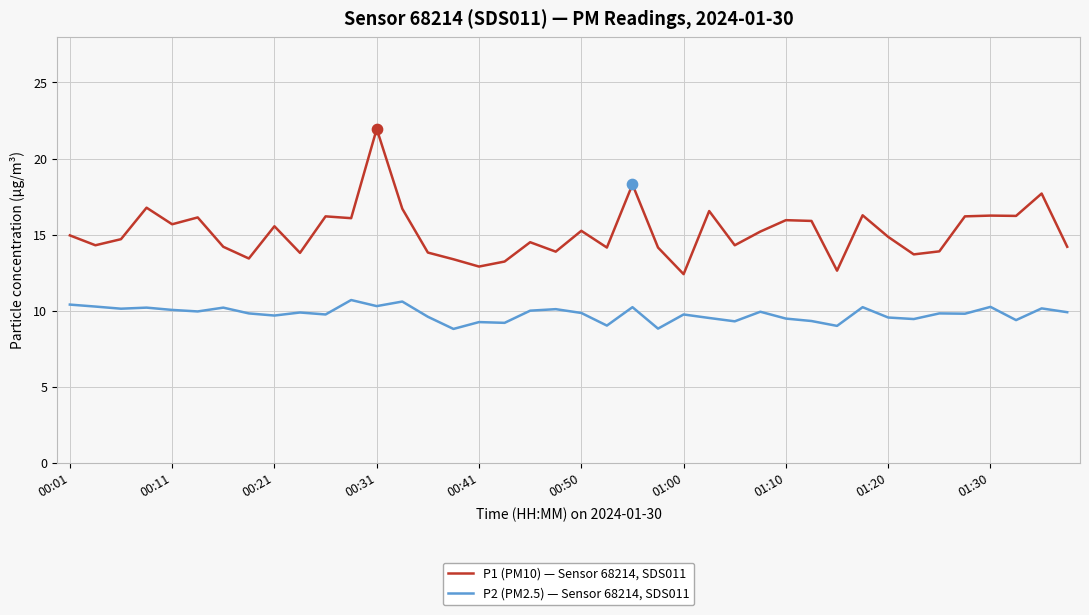

At how many categories does at least one series exceed 19?

1